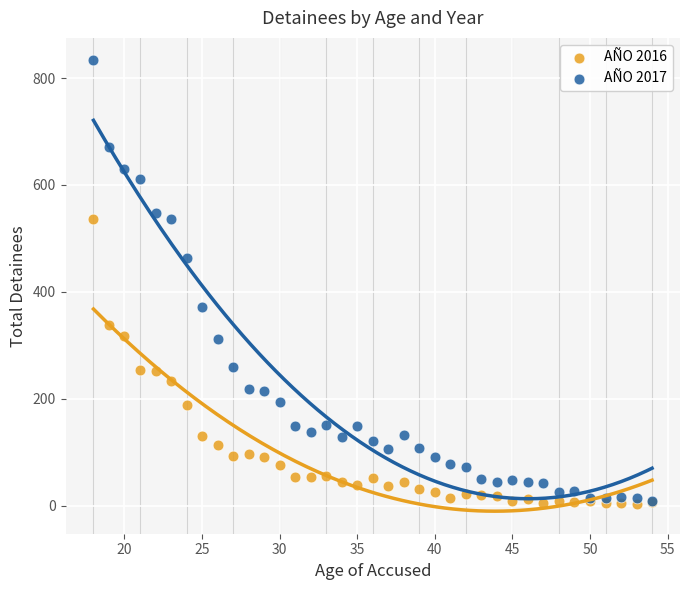

Which series has the widest spread of Y values?

AÑO 2017